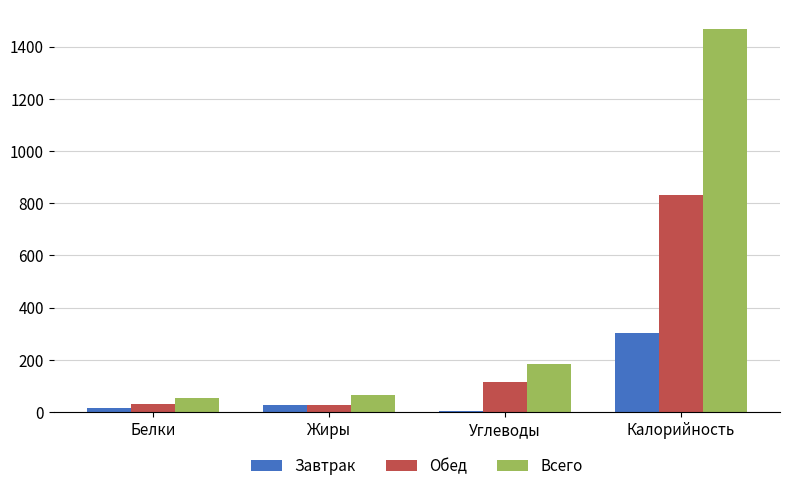

The Завтрак series shows 301.8 at Калорийность. True or false?

True